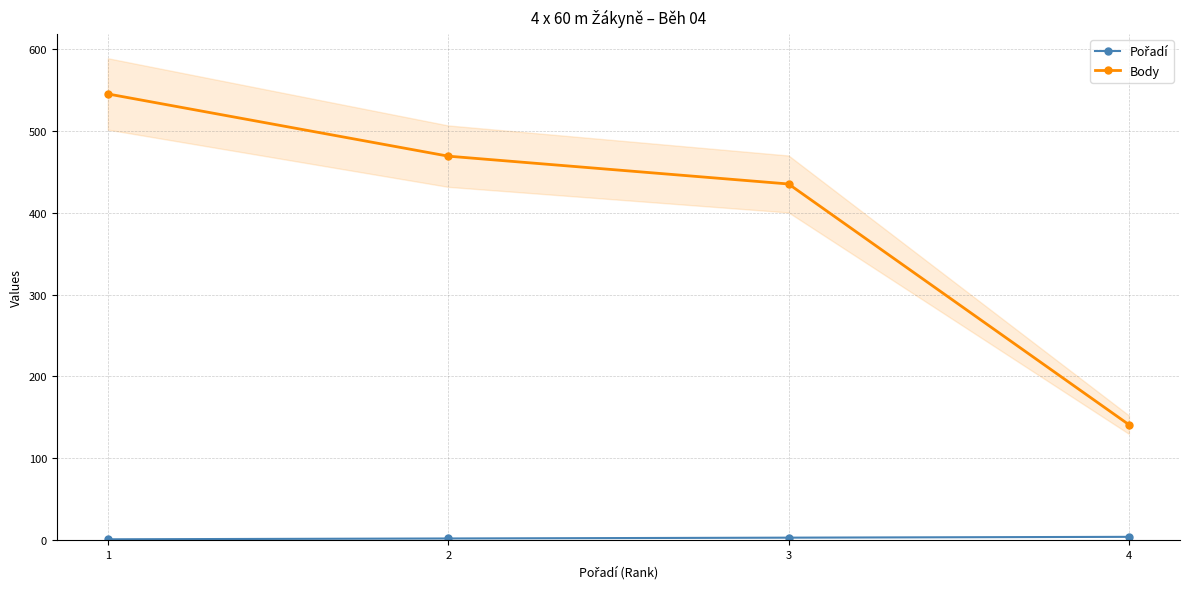

Rank the series by their average value, from highest to lowest.

Body, Pořadí